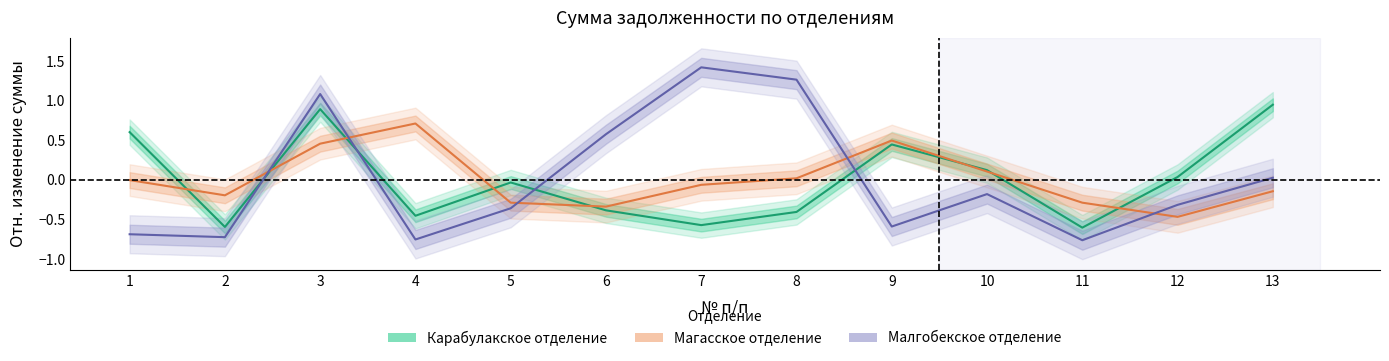

Which series ends up on top after the final intersection of Карабулакское отделение and Магасское отделение?

Карабулакское отделение